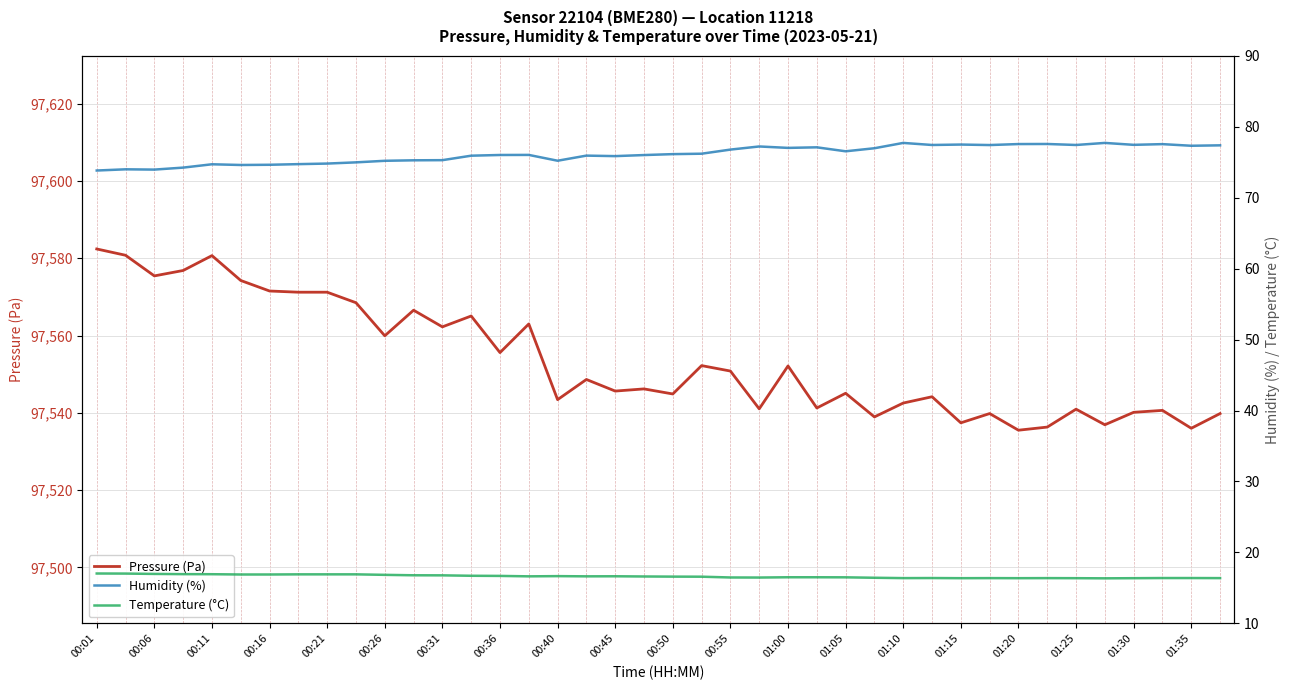

Is it true that Pressure (Pa) equals 132745.9 at 01:35?

False